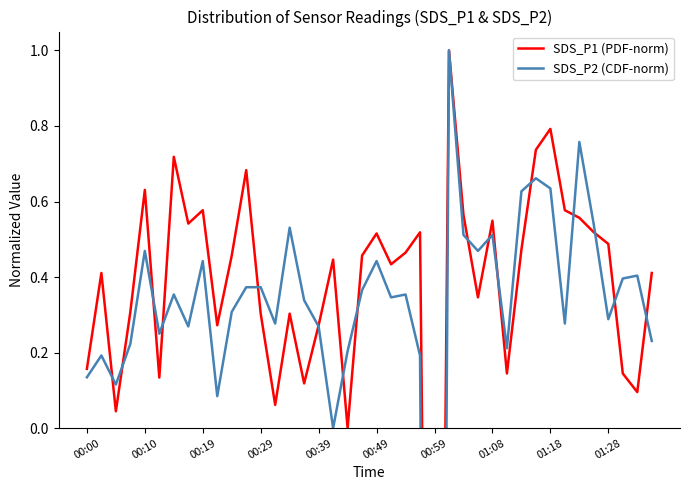

What is the value of the SDS_P1 (PDF-norm) point at the 29th from the left?

0.5